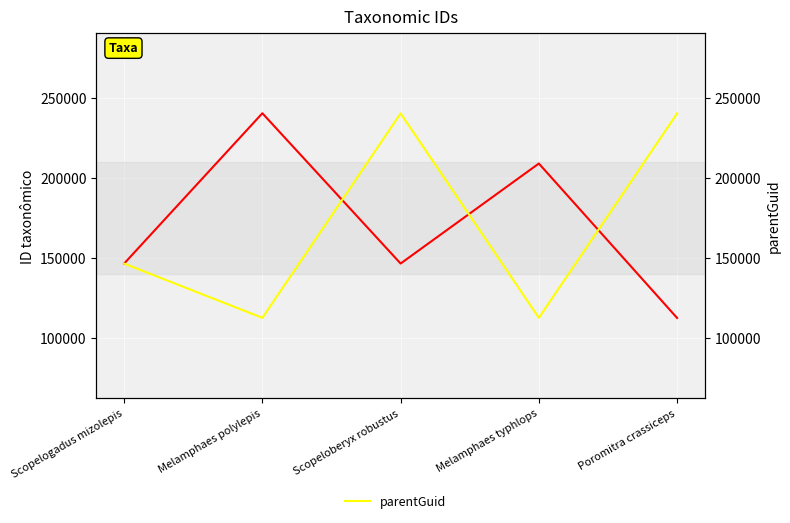

After their last crossing, which series has the higher values: ID taxonômico or parentGuid?

parentGuid